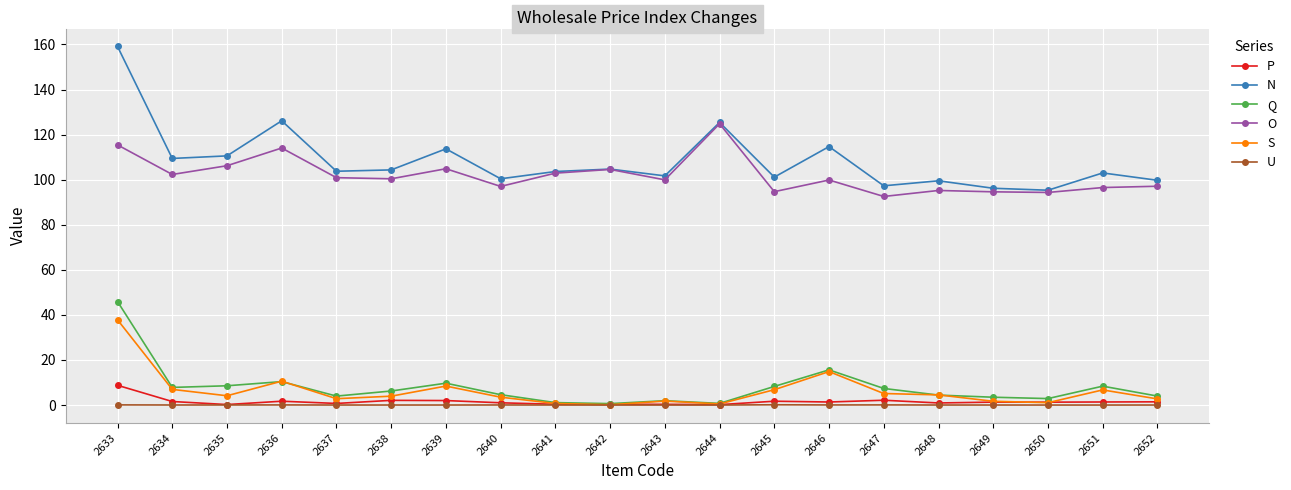

At which category is the sum across all series the highest?

2633